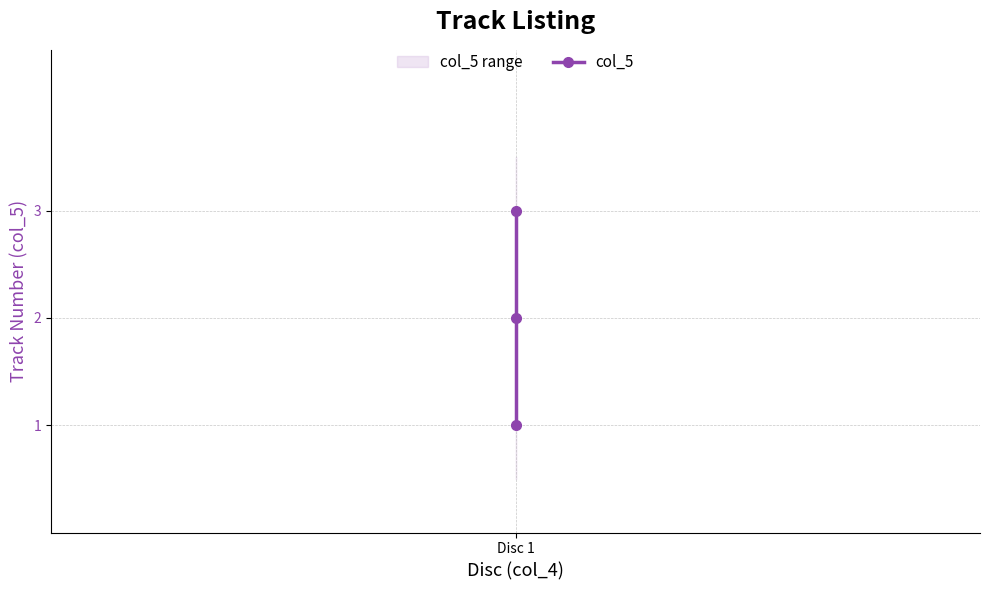

How many values exceed 2?

1